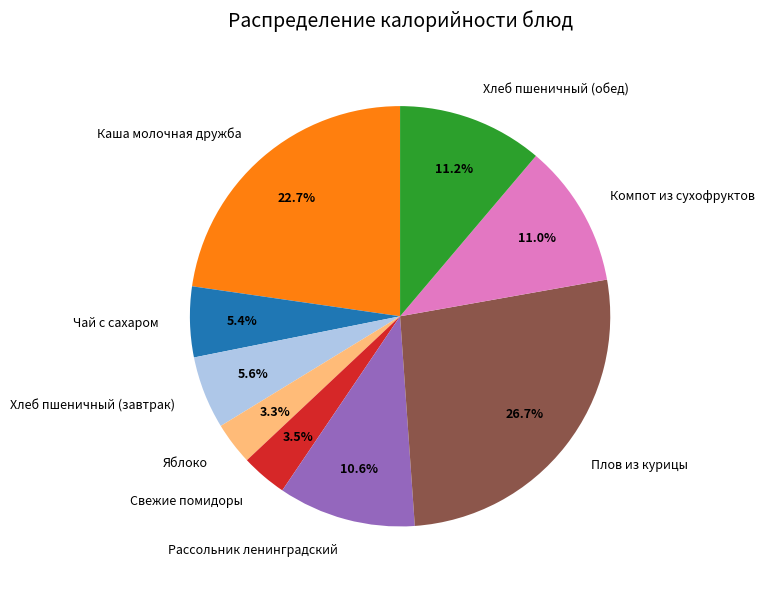

Which slice is the largest?

Плов из курицы